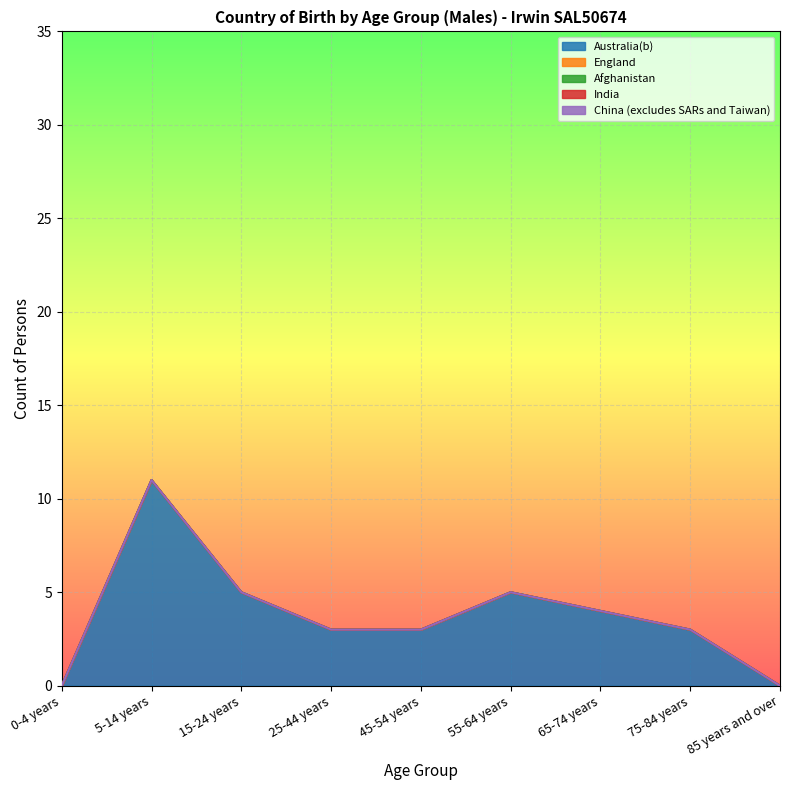

At which label does Australia(b) reach its minimum?

0-4 years